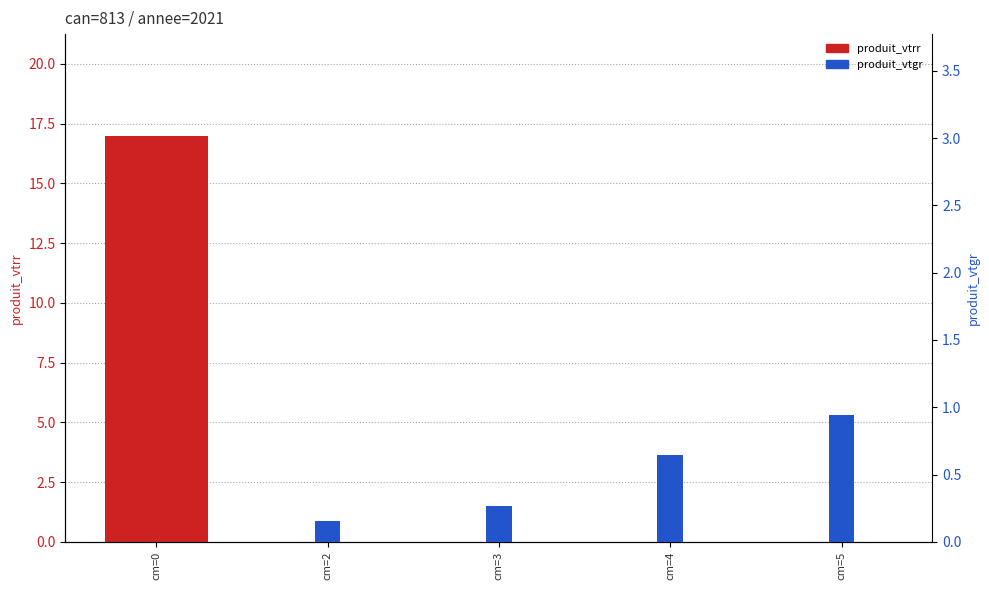

How many groups of bars are there?

5